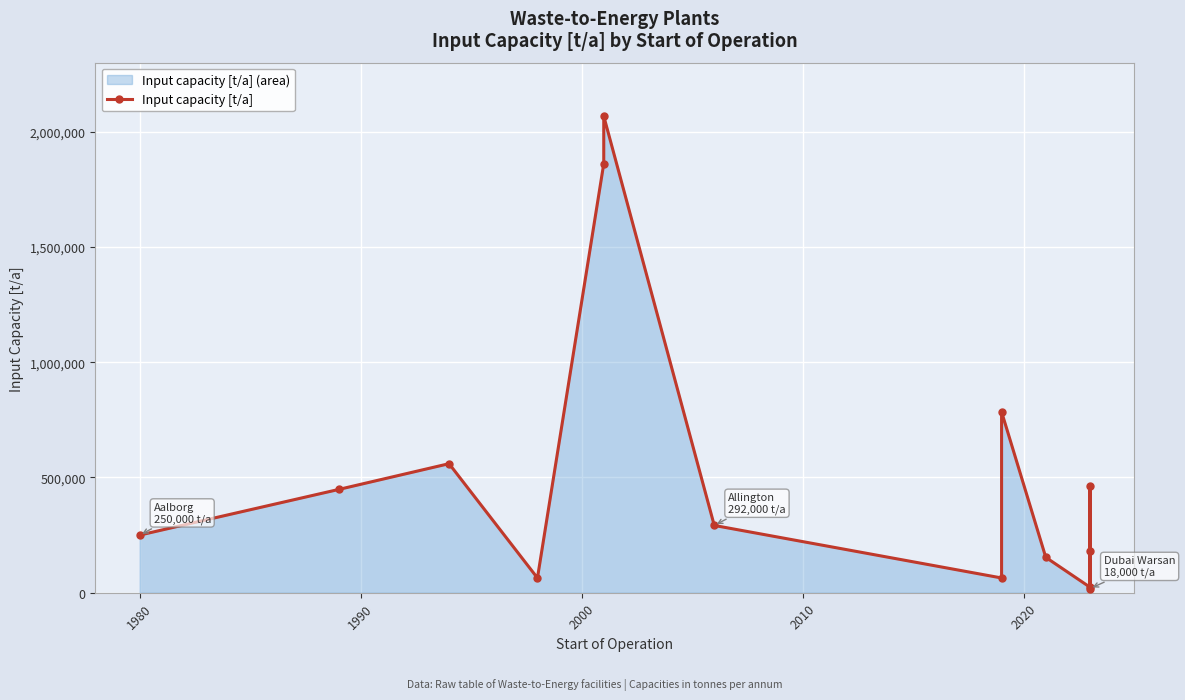

Reading right to left, what are all the values shown in this chart?

18000	182500	464000	24000	153600	785000	64051	292000	2068090	1861500	64000	560000	448000	250000